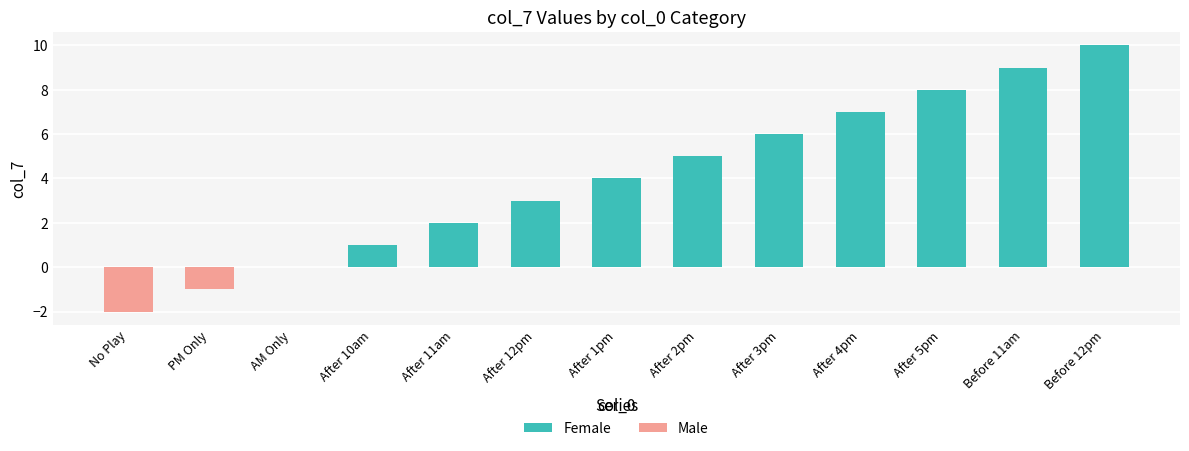

What is the spread (max minus min) of values at After 2pm?

5